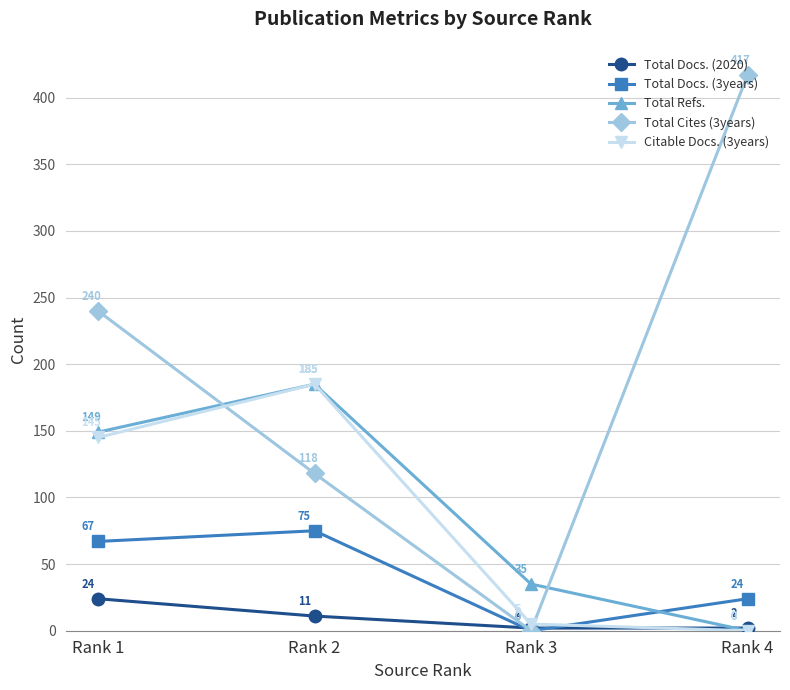

Count the Total Docs. (2020) values in the range 2 to 24.

4